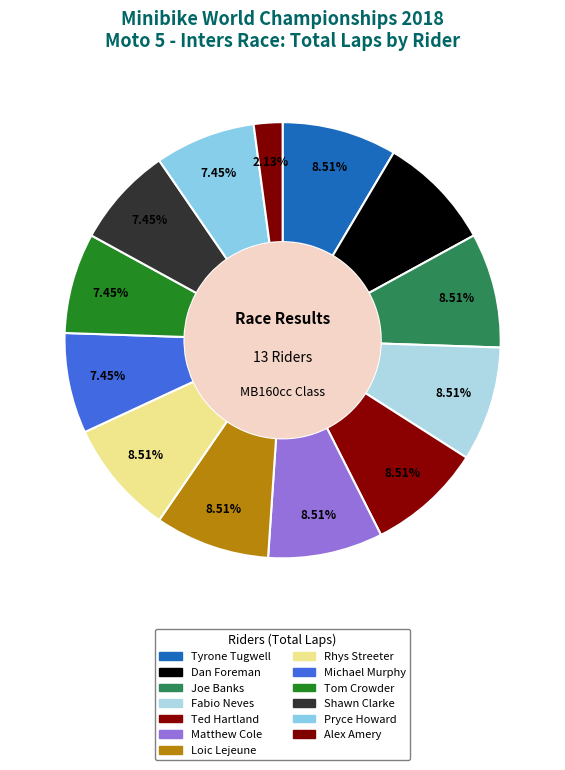

Does any single category account for the majority?

No